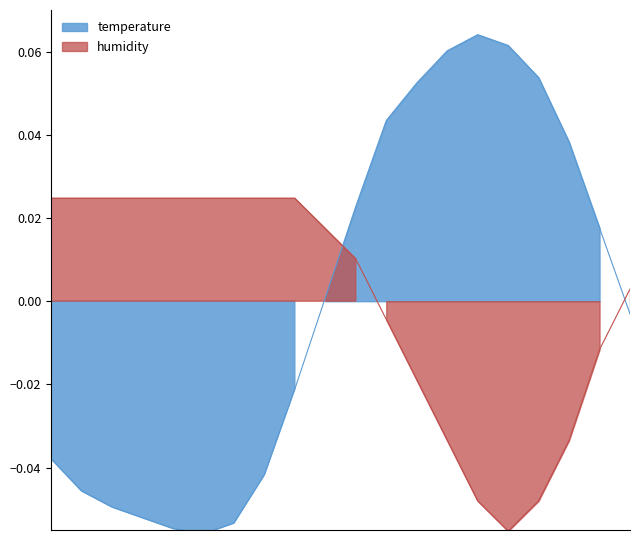

At which category does the chart reach its minimum across all series?

05:00